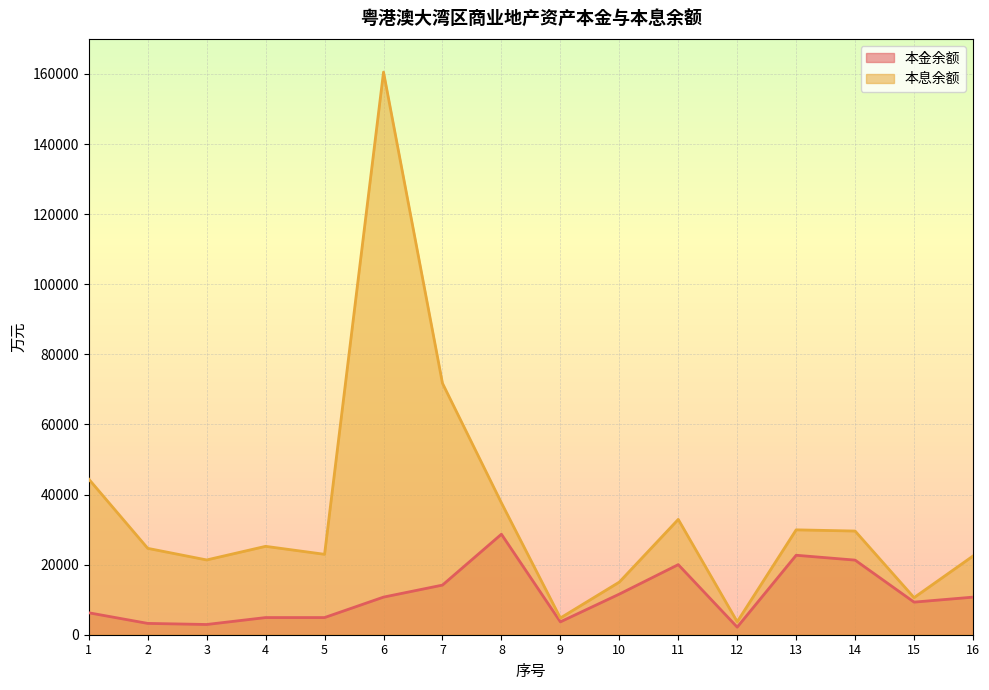

What is the value of the 本金余额 point at the 2nd from the left?

3230.0